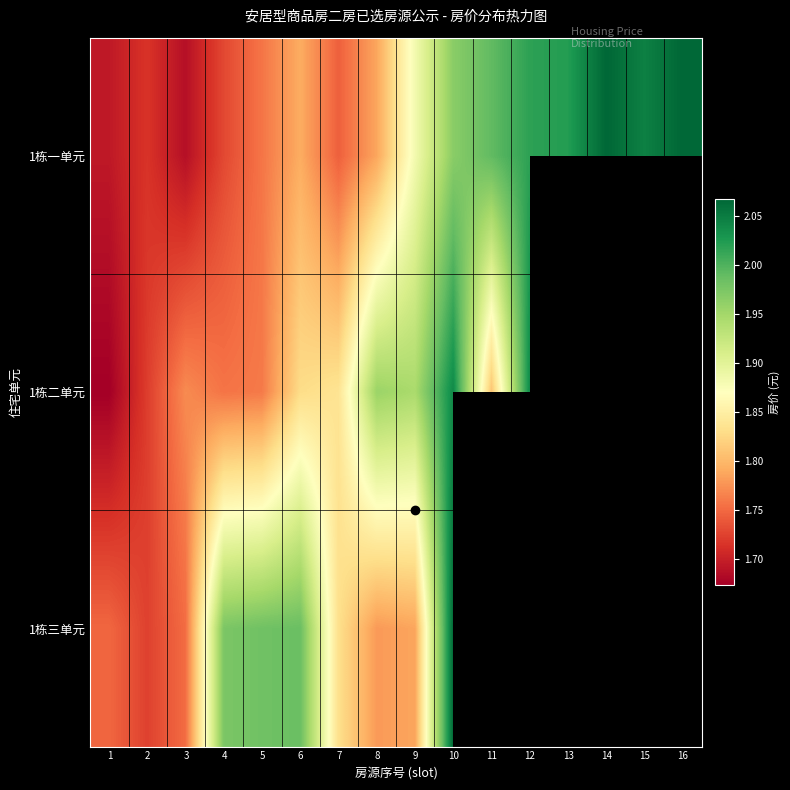

What is the greatest value displayed?

2066902.0